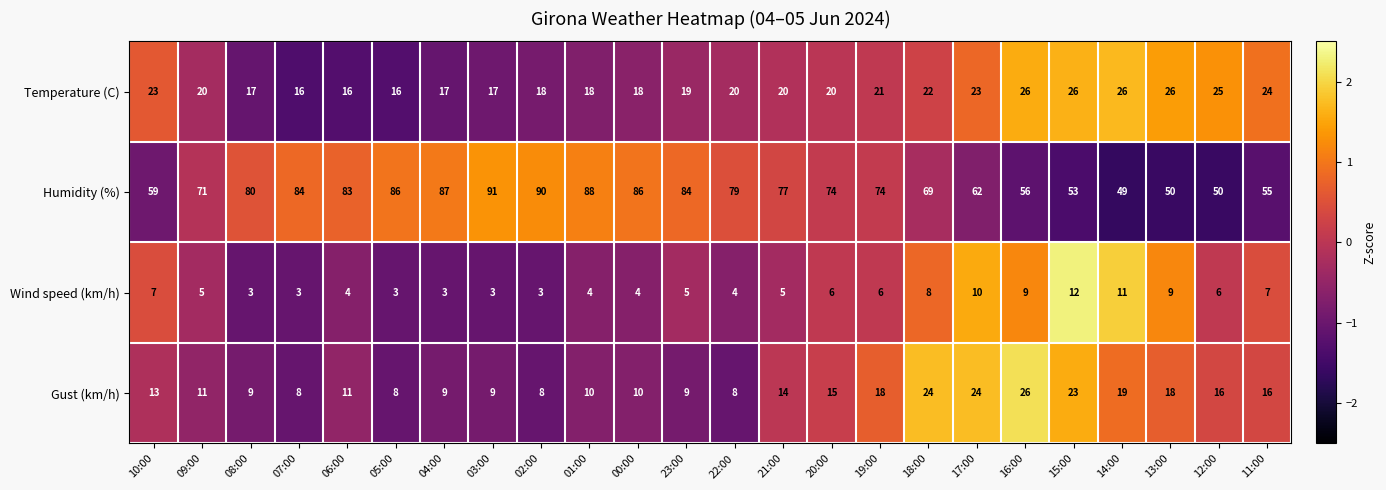

What is the average value of the Wind speed (km/h) series?

6